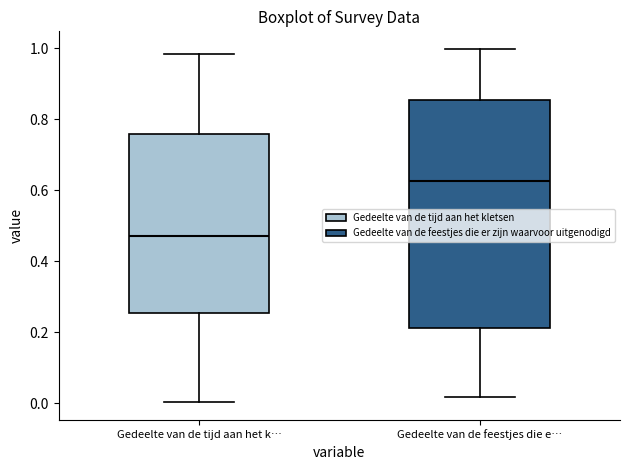

Reading left to right, transcribe this box plot: for each box, give where its median line is, the range the box spans, and where its two whiskers end, as read against the y-axis. The values are not printed on the chart, so give them approximately, as read against the axis.

Gedeelte van de tijd aan het k…: median 0.48, box 0.26 to 0.76, whiskers 0.00 to 0.98
Gedeelte van de feestjes die e…: median 0.62, box 0.22 to 0.86, whiskers 0.02 to 1.00